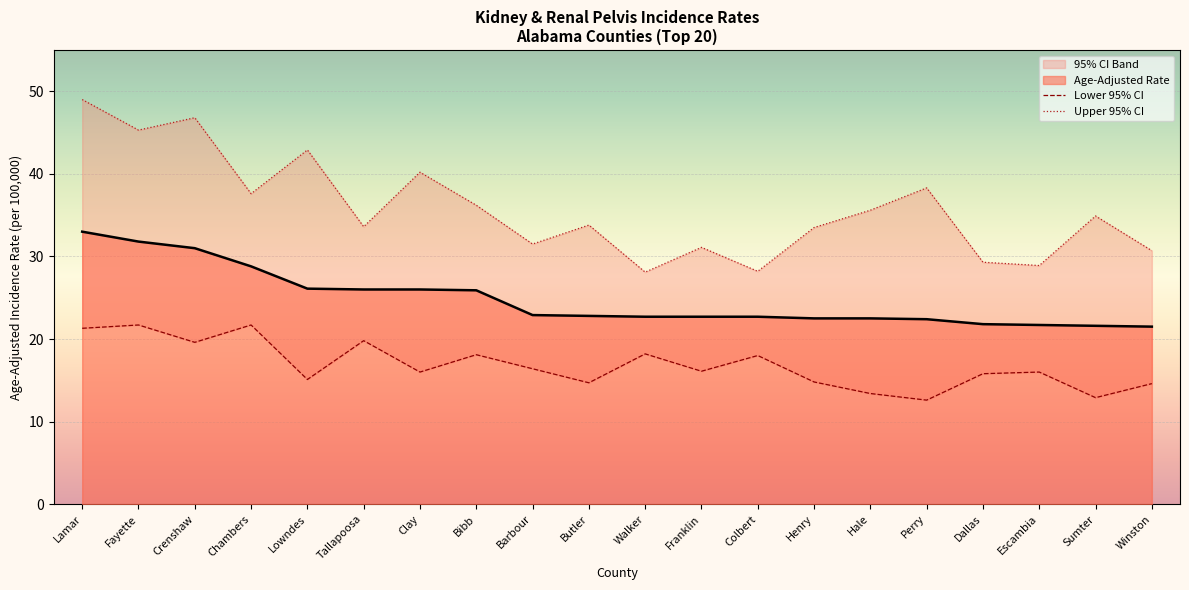

Is it true that Age-Adjusted Rate equals 30.3 at Butler?

False